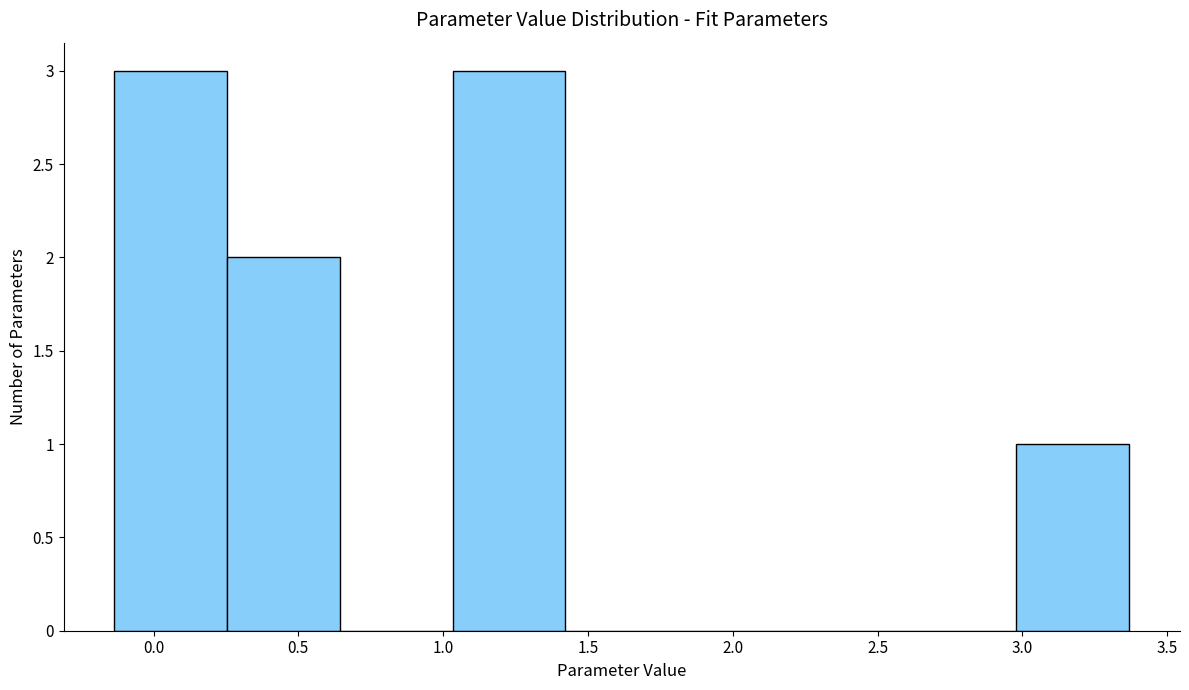

What is the height of the bar covering 1.05 to 1.40 on the x-axis? Neither the bar edges nor the heights are printed on the chart, so give them approximately, as read against the axes.

3